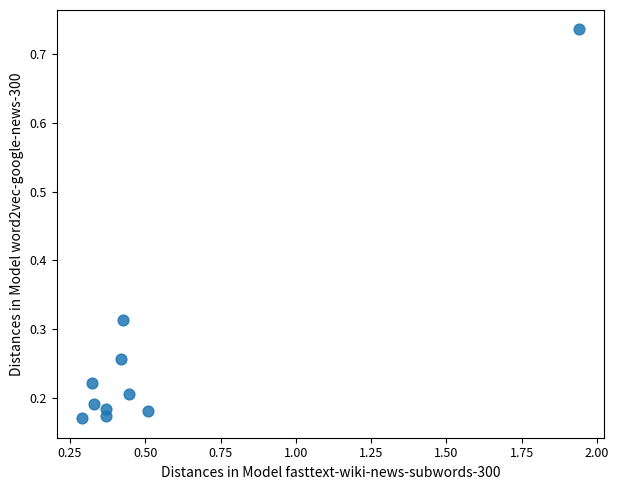

What is the range of X values (max minus min)?

1.7